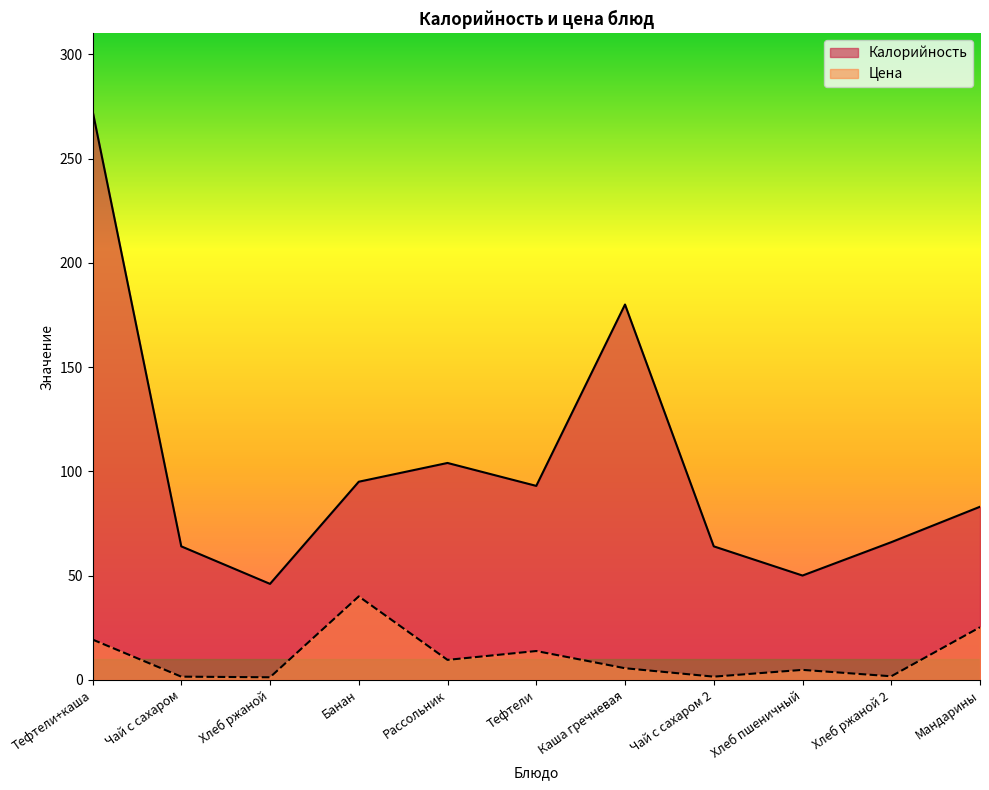

What is the sum of all Цена values?

124.0